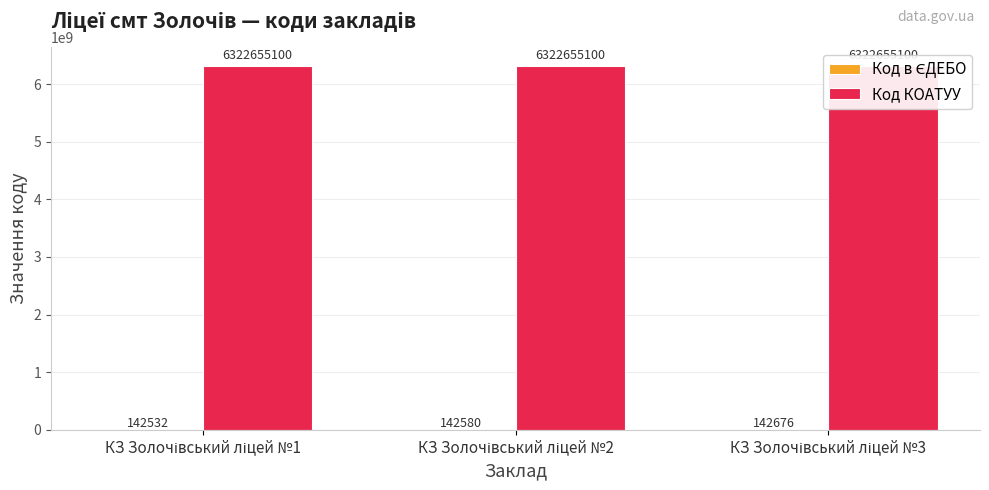

Rank the series at КЗ Золочівський ліцей №2 from highest to lowest value.

Код КОАТУУ, Код в ЄДЕБО